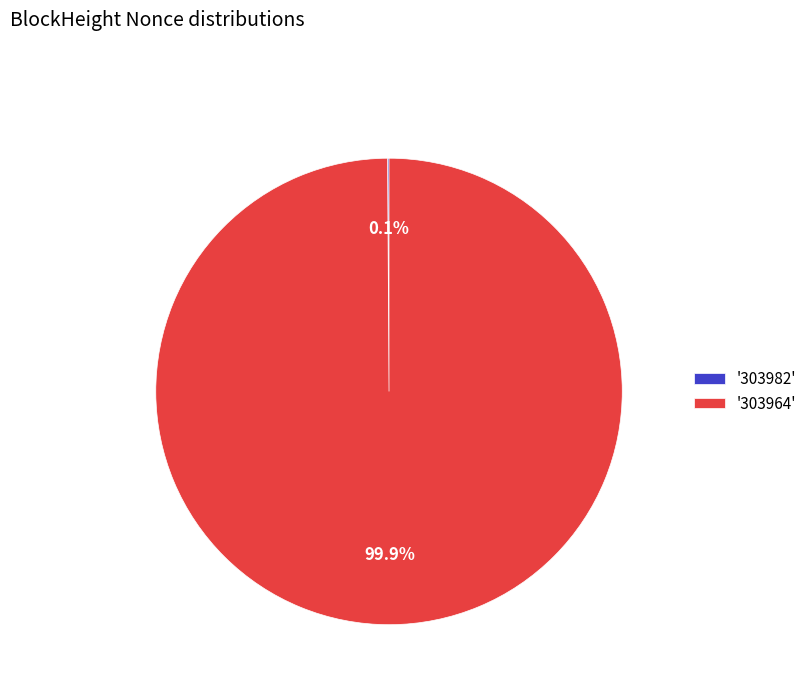

Which slice is the largest?

'303964'